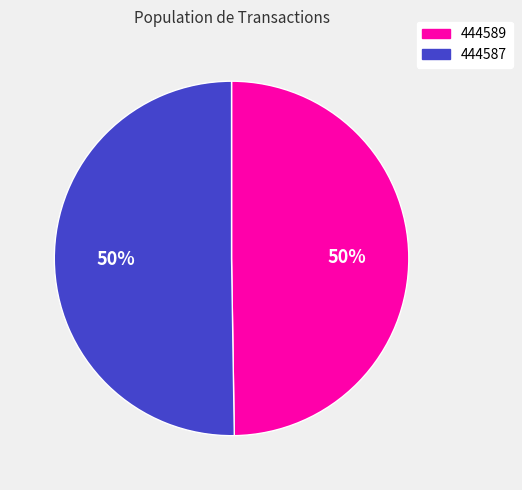

To the nearest percent, what is the combined percentage of 444589 and 444587?

100%